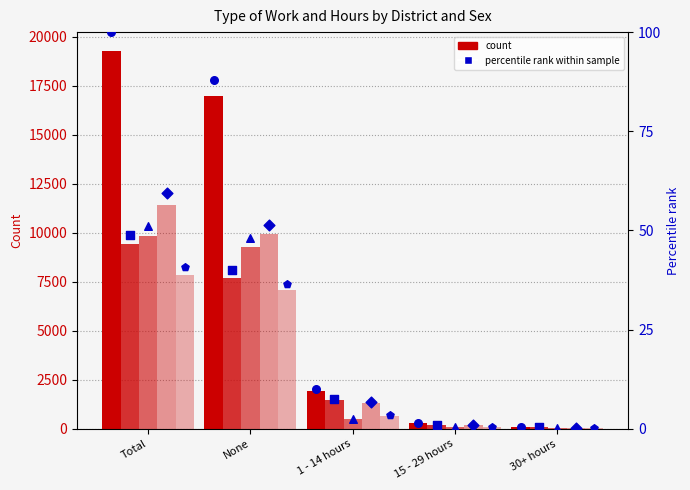

What is the total value across all series at None?

50935.0